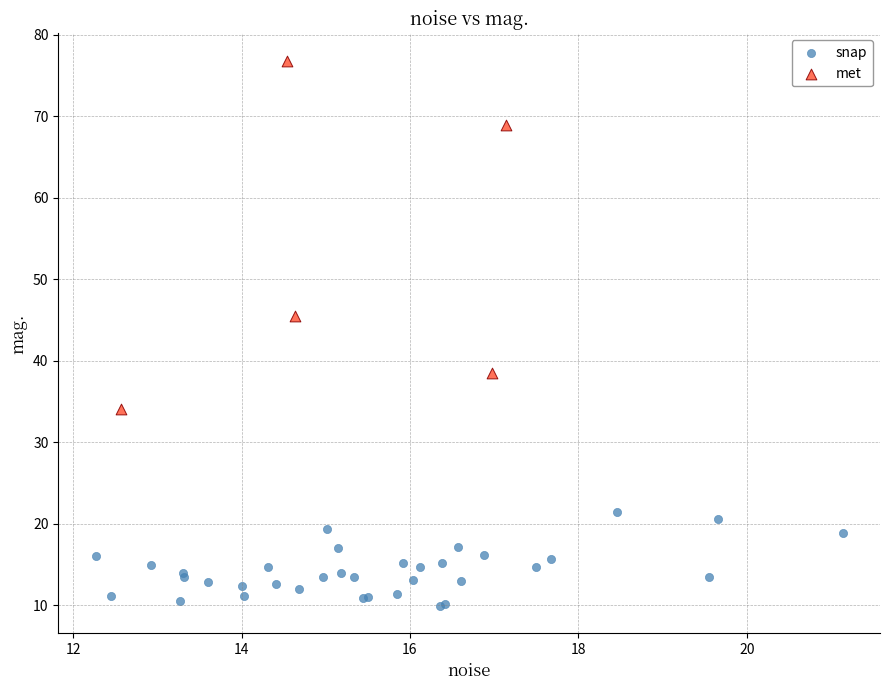

Which series reaches the maximum Y coordinate?

met